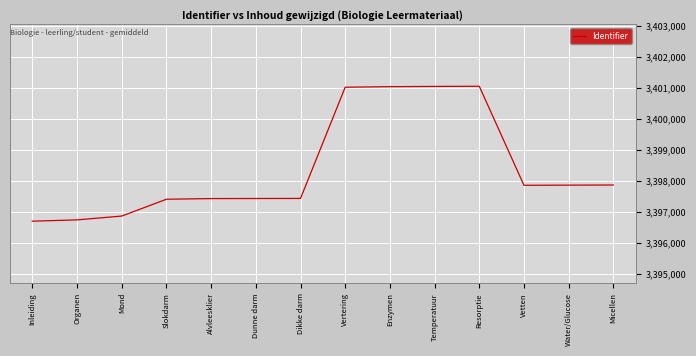

The value at Inleiding is 3396706. True or false?

True